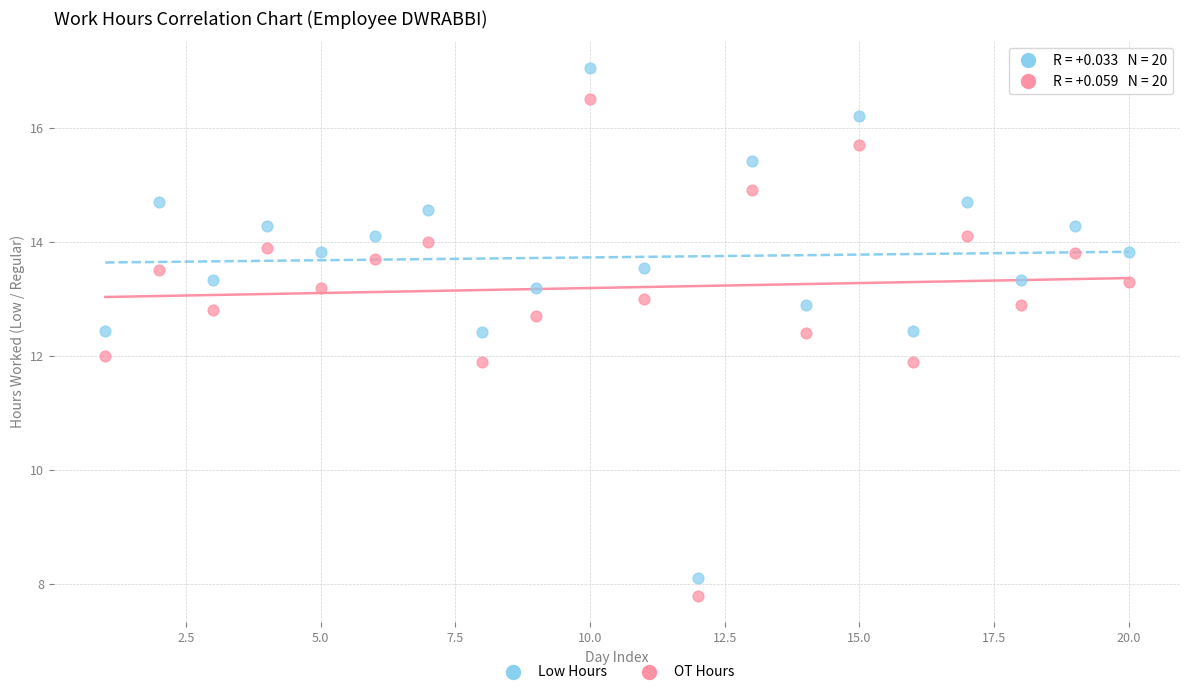

Across all data points, what is the range of X values (max minus min)?

19.0